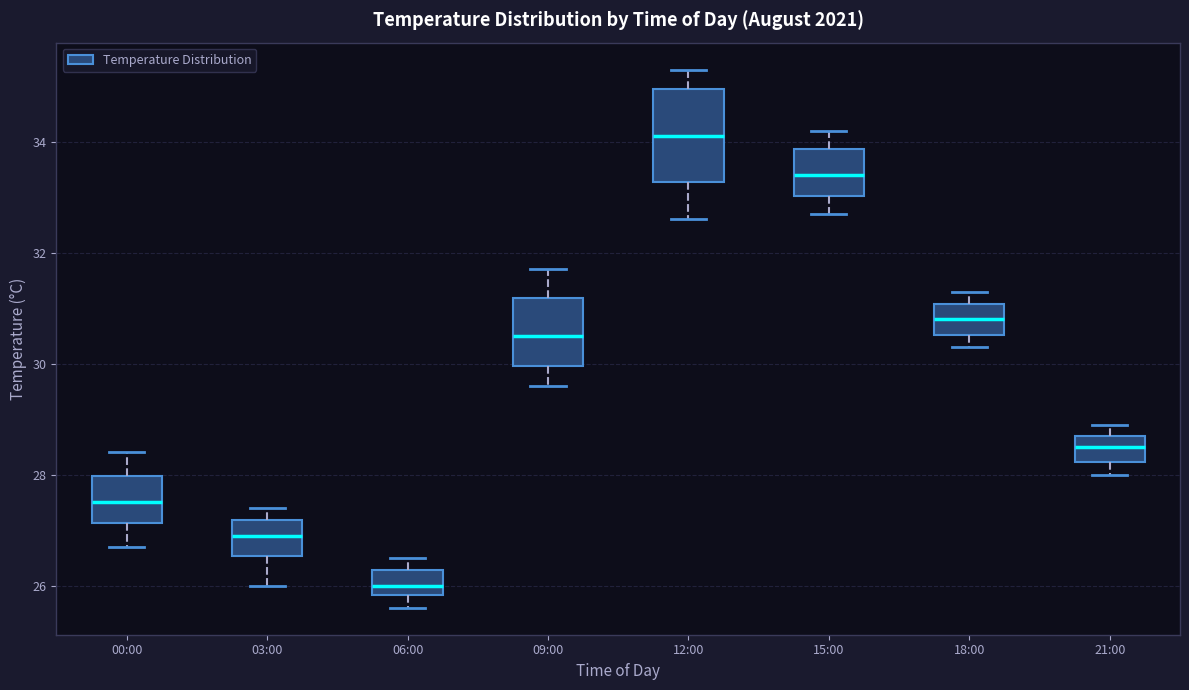

Reading left to right, read every box against the y-axis: the position of its median line, the range the box covers, and the ends of its whiskers. The values are not printed on the chart, so give them approximately, as read against the axis.

00:00: median 27.6, box 27.2 to 28.0, whiskers 26.8 to 28.4
03:00: median 27.0, box 26.6 to 27.2, whiskers 26.0 to 27.4
06:00: median 26.0, box 25.8 to 26.2, whiskers 25.6 to 26.6
09:00: median 30.6, box 30.0 to 31.2, whiskers 29.6 to 31.8
12:00: median 34.2, box 33.2 to 35.0, whiskers 32.6 to 35.4
15:00: median 33.4, box 33.0 to 33.8, whiskers 32.8 to 34.2
18:00: median 30.8, box 30.6 to 31.0, whiskers 30.4 to 31.4
21:00: median 28.6, box 28.2 to 28.8, whiskers 28.0 to 29.0